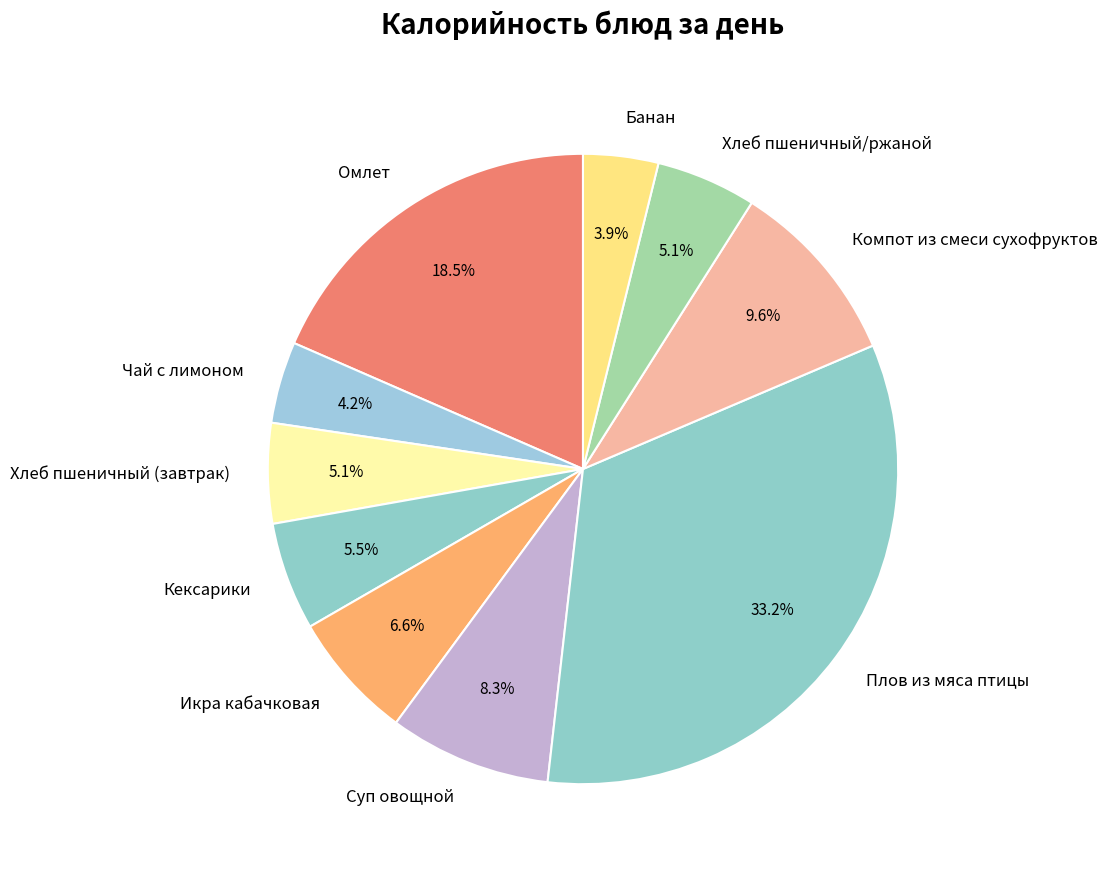

What percentage is the Хлеб пшеничный (завтрак) slice, to the nearest percent?

5%